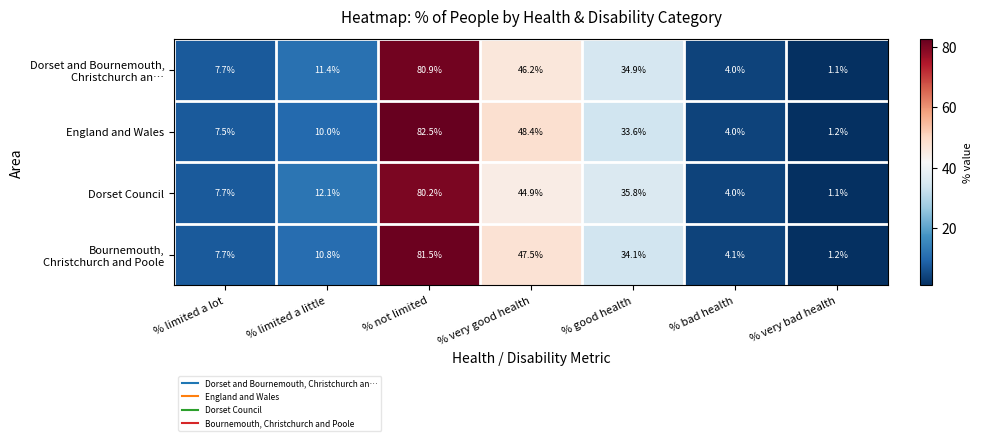

What is the sum of the Dorset Council values at % bad health and % good health?

39.8